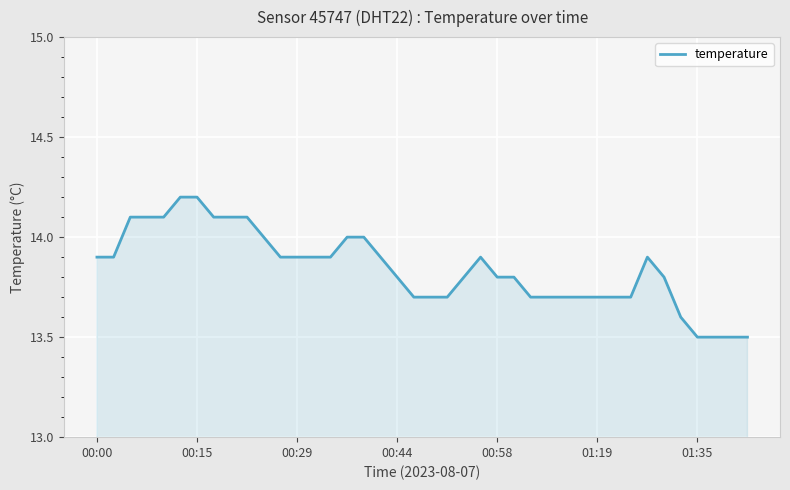

What is the difference between the maximum and minimum values?

0.7